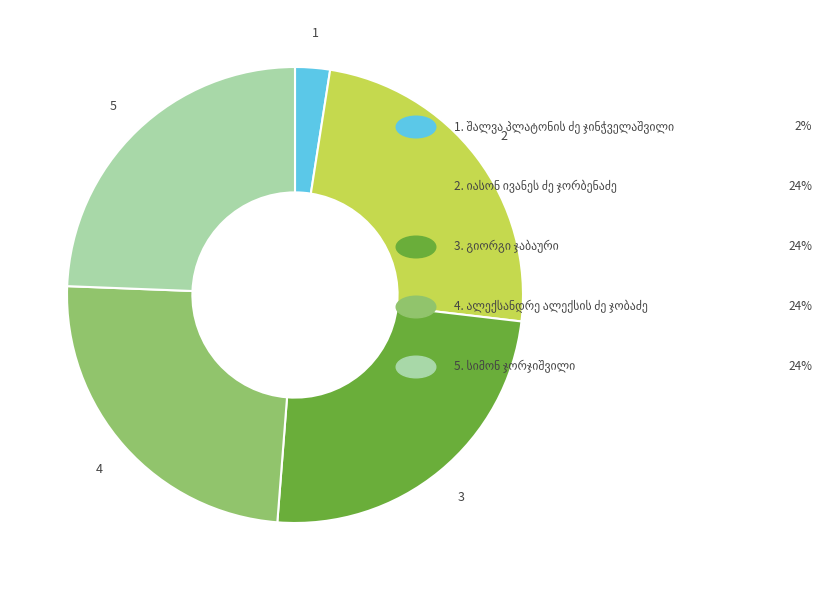

How many slices are in this pie chart?

5